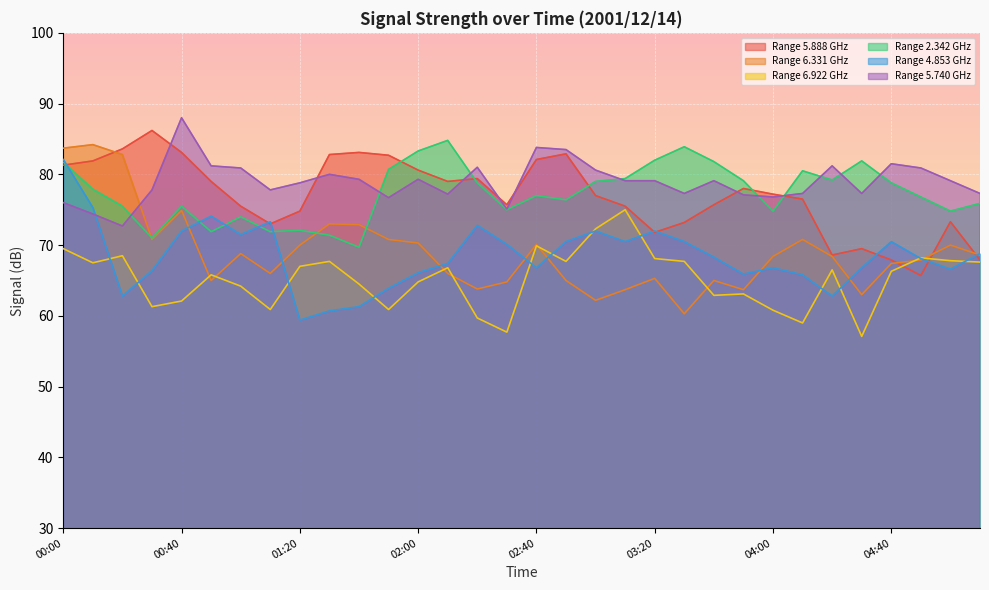

What is the label of the 16th point from the right?

02:40